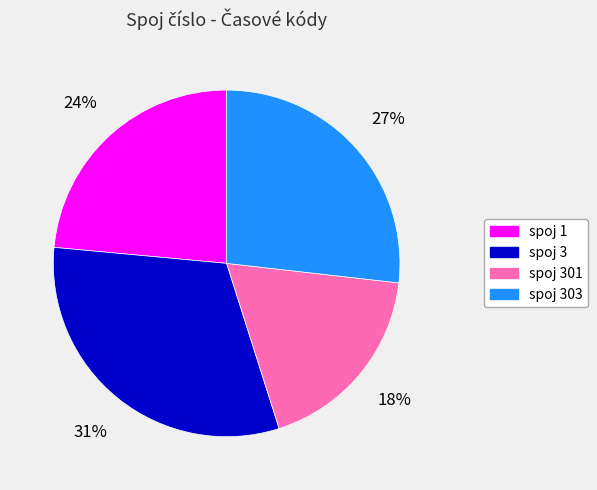

Is there any slice that represents more than half of the pie?

No